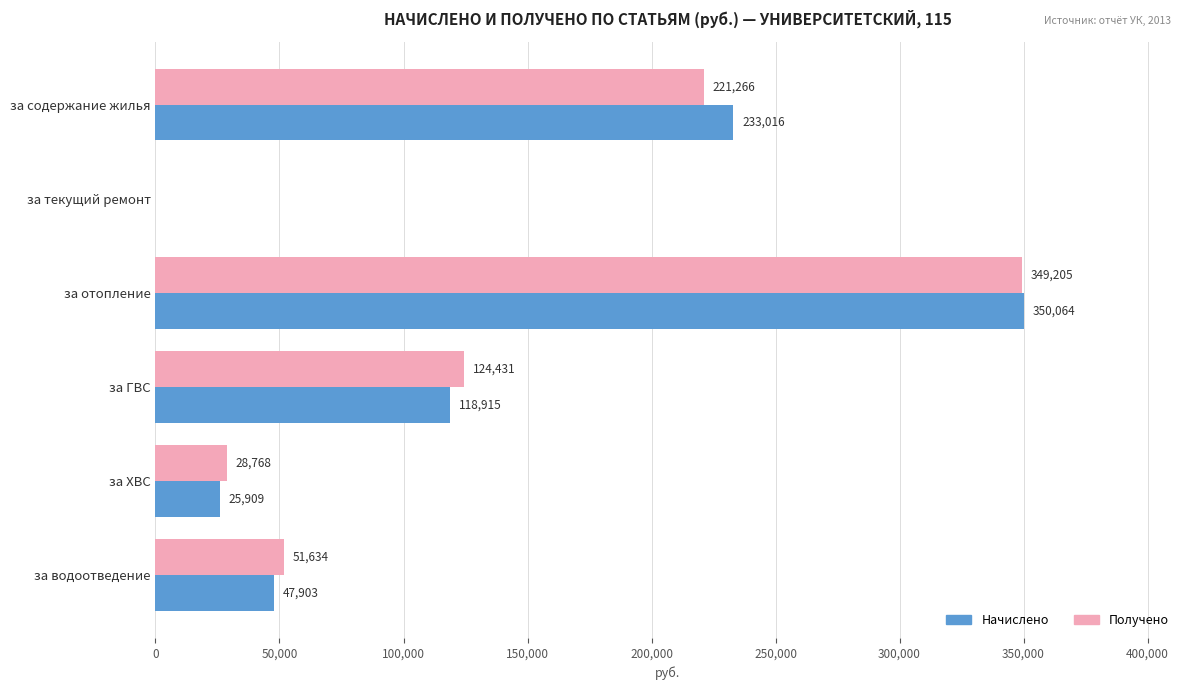

Which category has the highest value in the Получено series?

за отопление